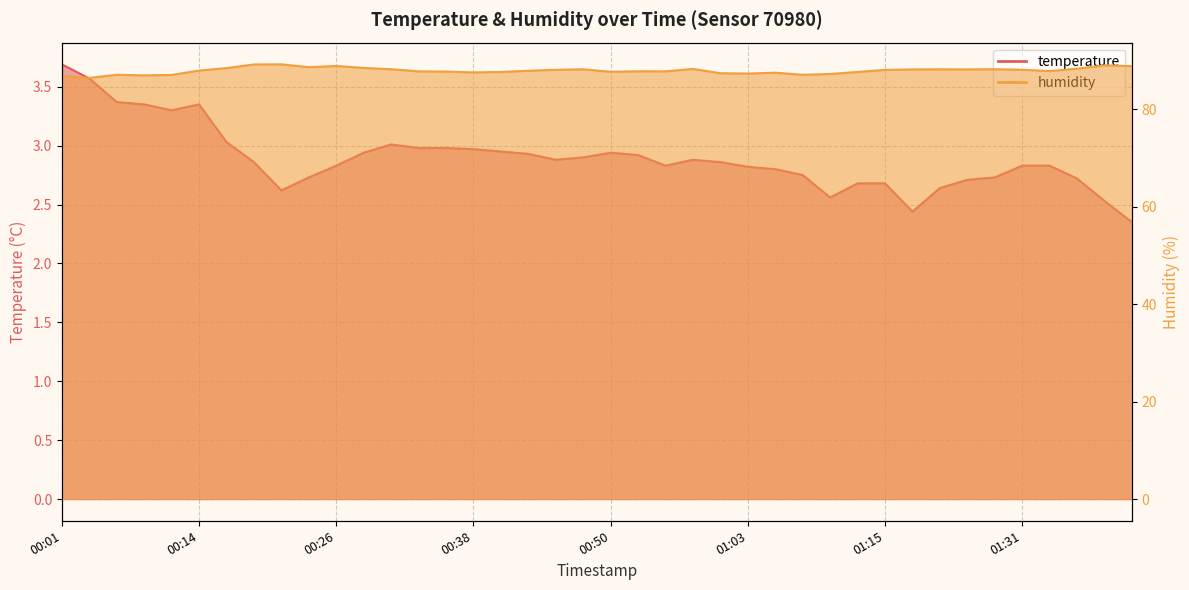

Between 00:11 and 01:05, which series saw the biggest shift?

temperature